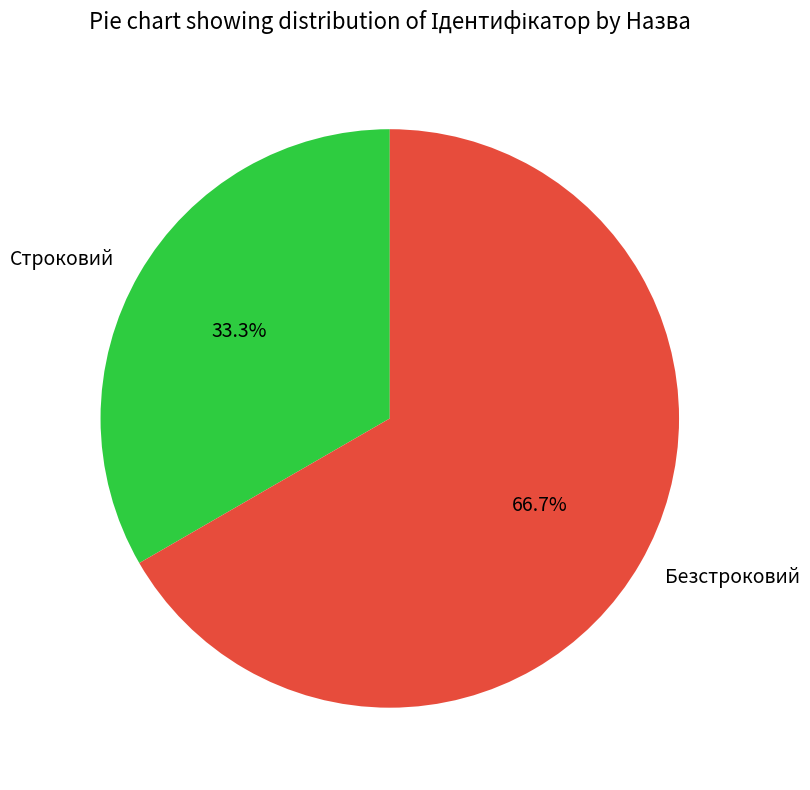

True or false: Строковий accounts for 41% of the total.

False